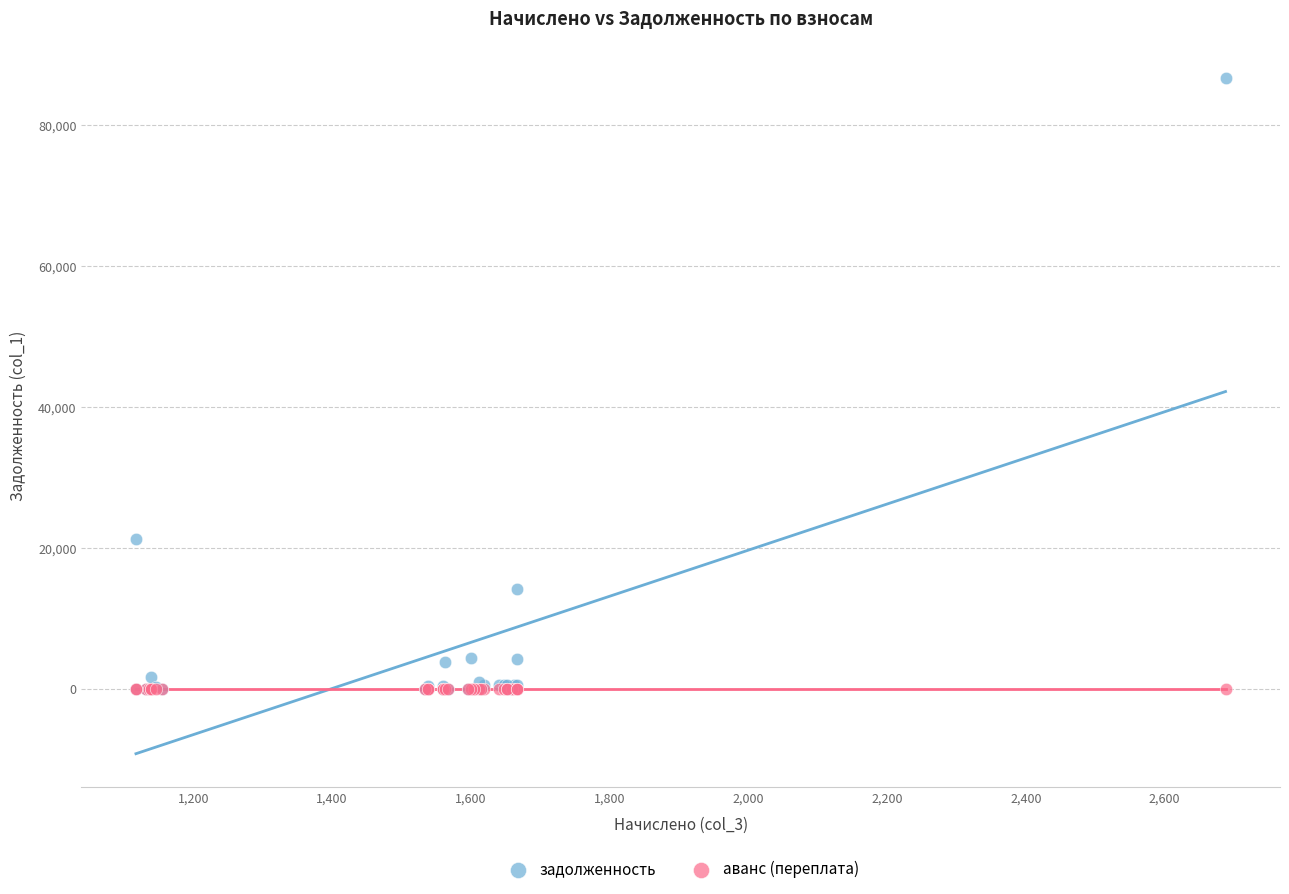

In the задолженность series, what Y value is closest to 43328?

21256.4